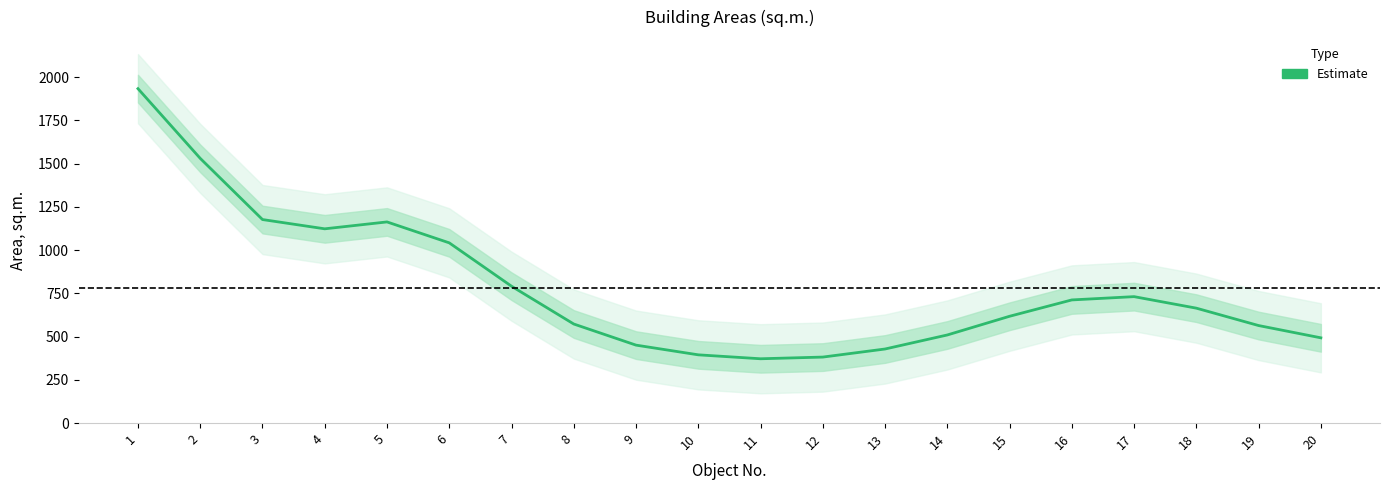

What is the difference between the values at 17 and 20?

238.2